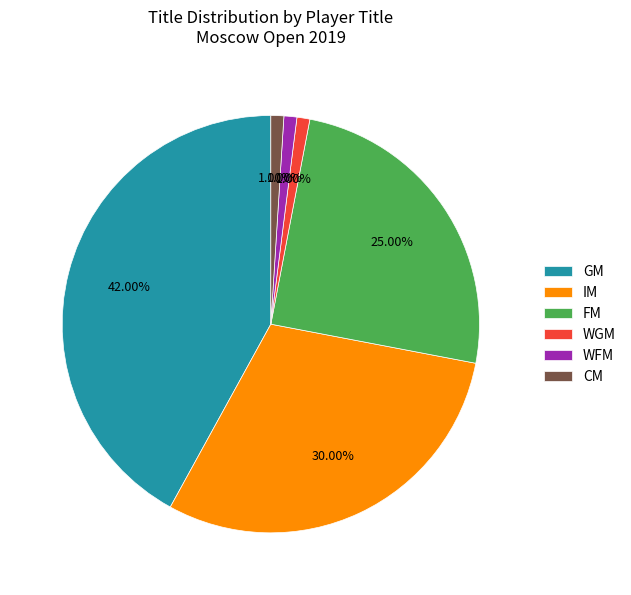

Does WGM represent more than half of the total?

No